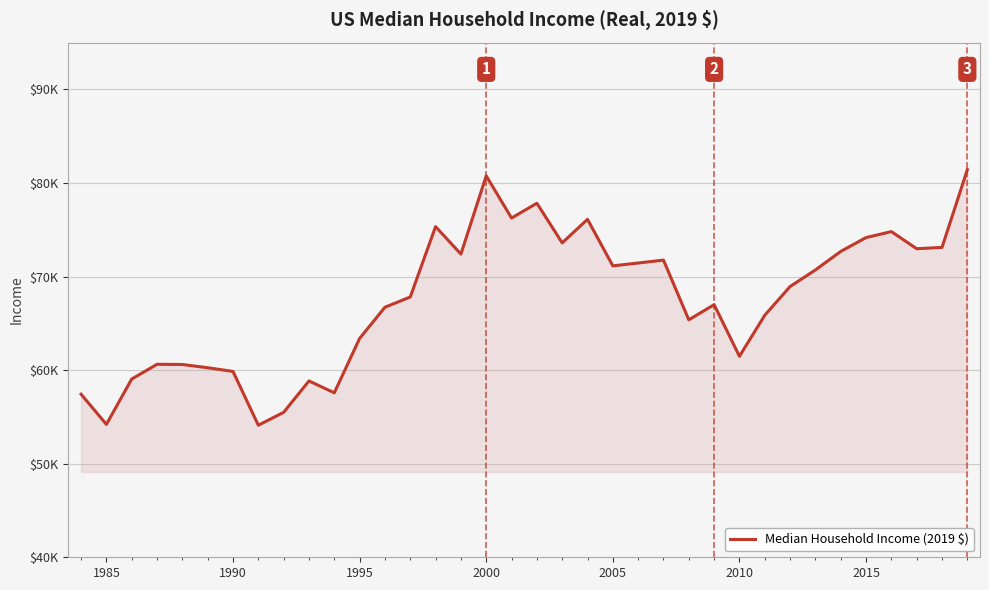

Is this an area chart (filled region under the line)?

Yes